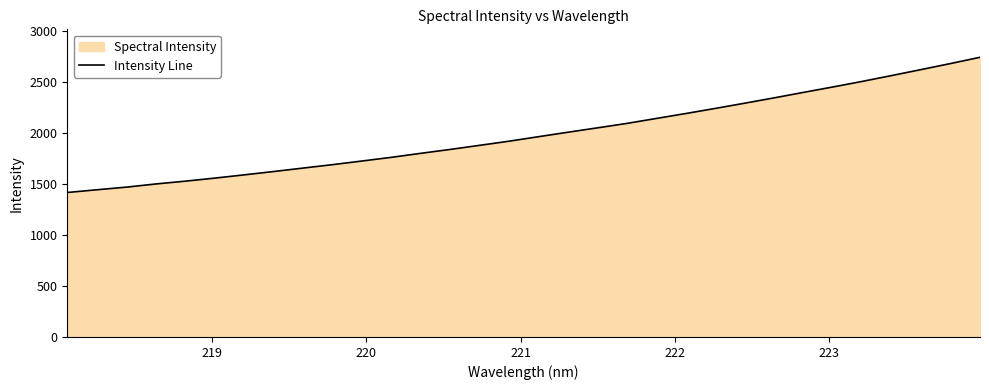

What is the difference between the maximum and minimum values?

1324.3